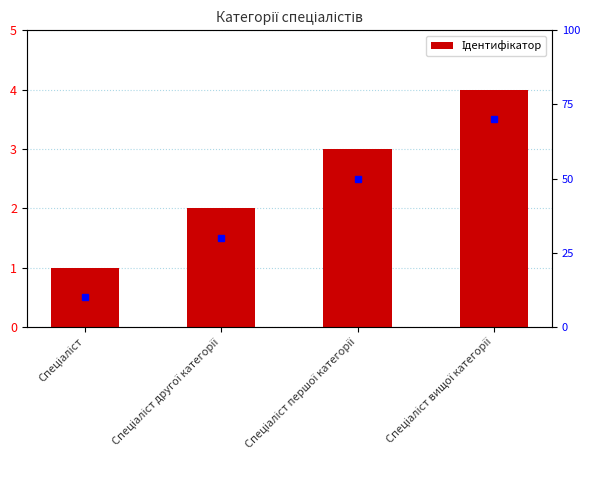

Count the values in the range 2 to 4.

3